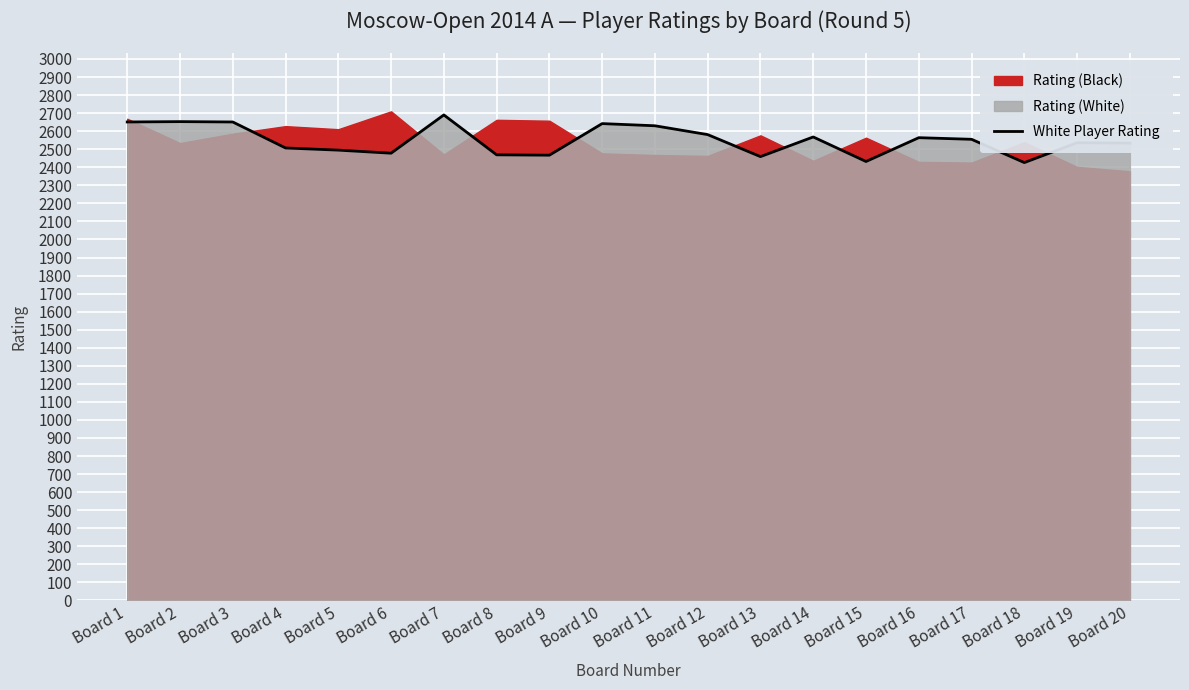

Which label corresponds to the largest value in the chart?

Board 7